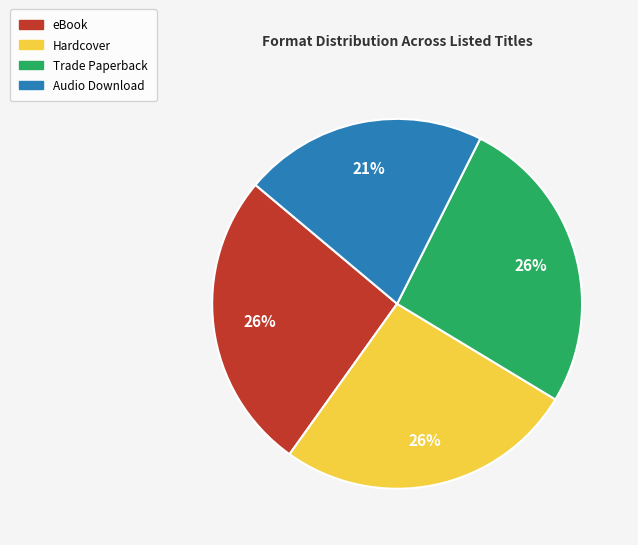

What is the smallest slice in the pie chart?

Audio Download